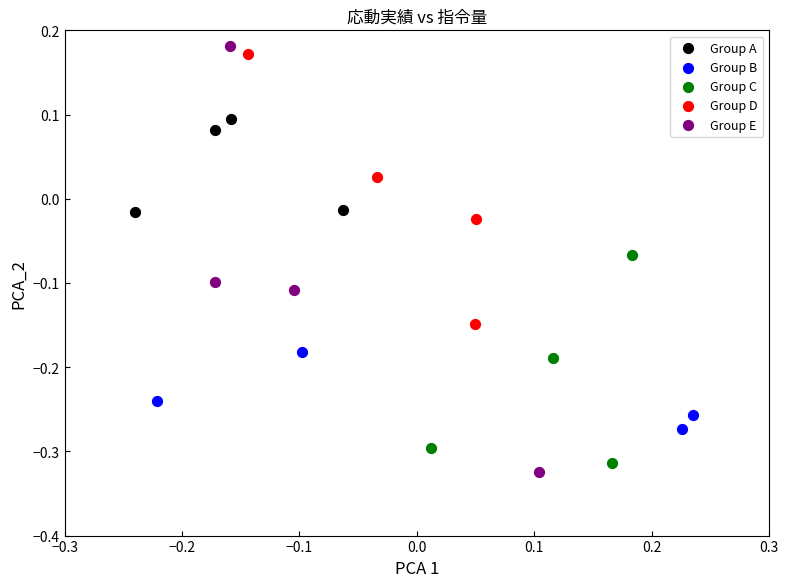

Which series has the widest spread of Y values?

Group E